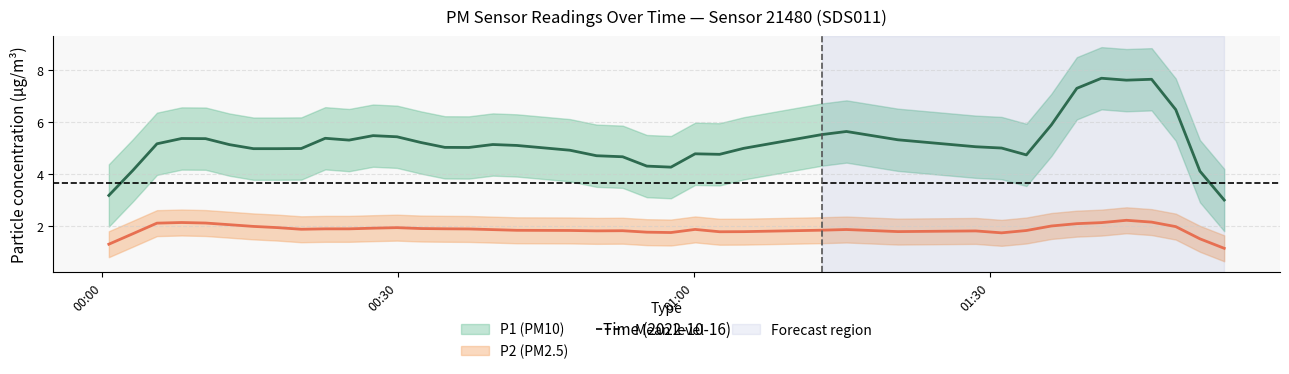

List the series in order of their overall mean, highest first.

P1, P2